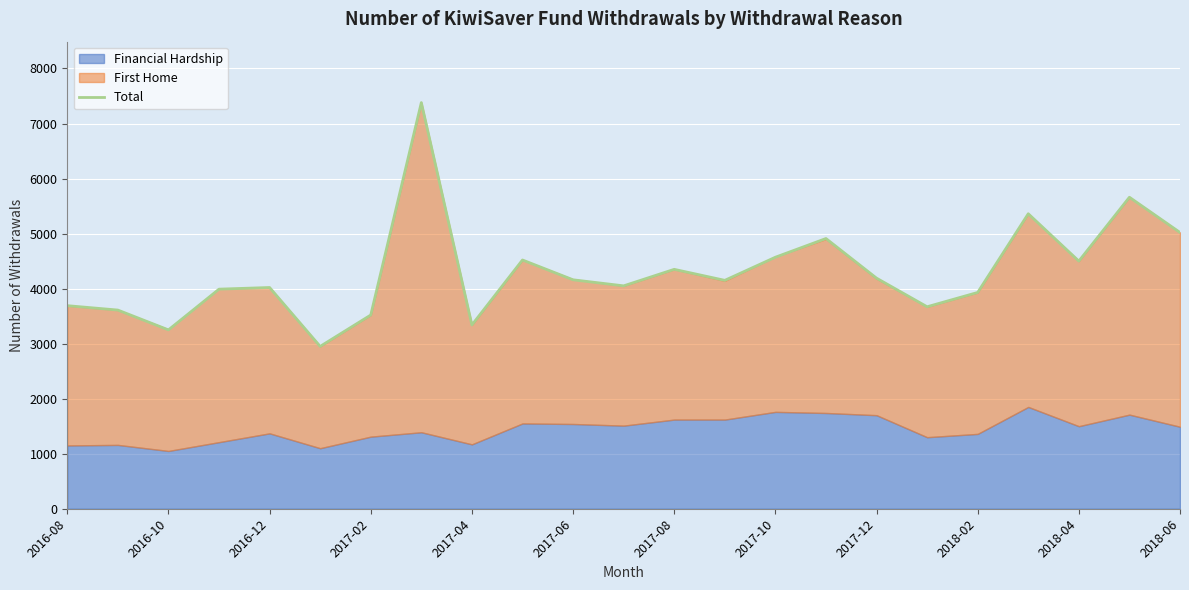

How many data points are above 4150?

11